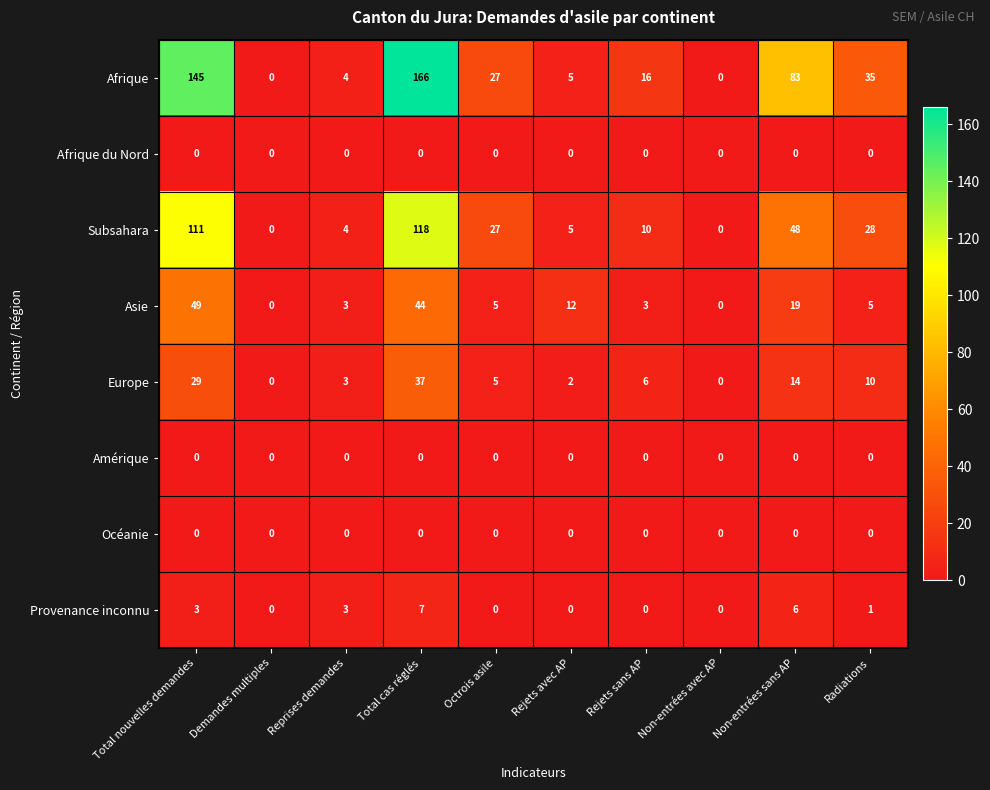

What is the sum of all Asie values?

140